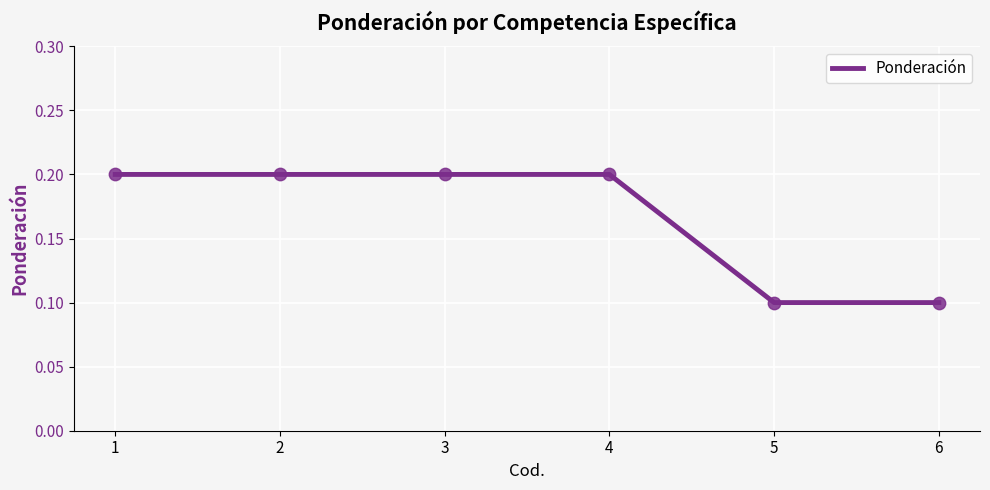

How many values are between 0 and 1?

6